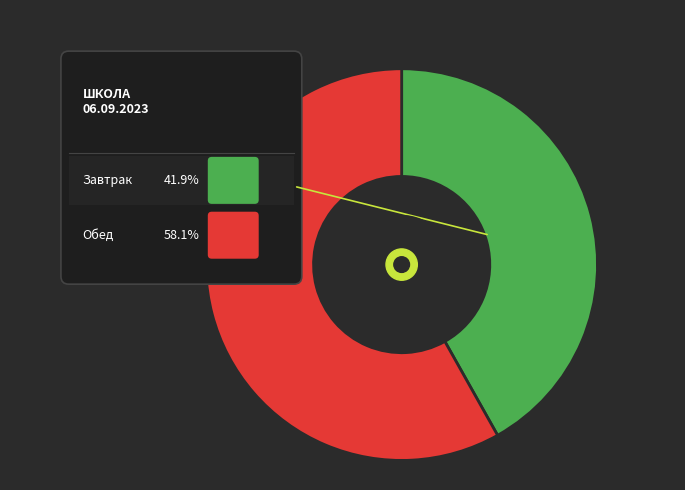

Is there any slice that represents more than half of the pie?

Yes